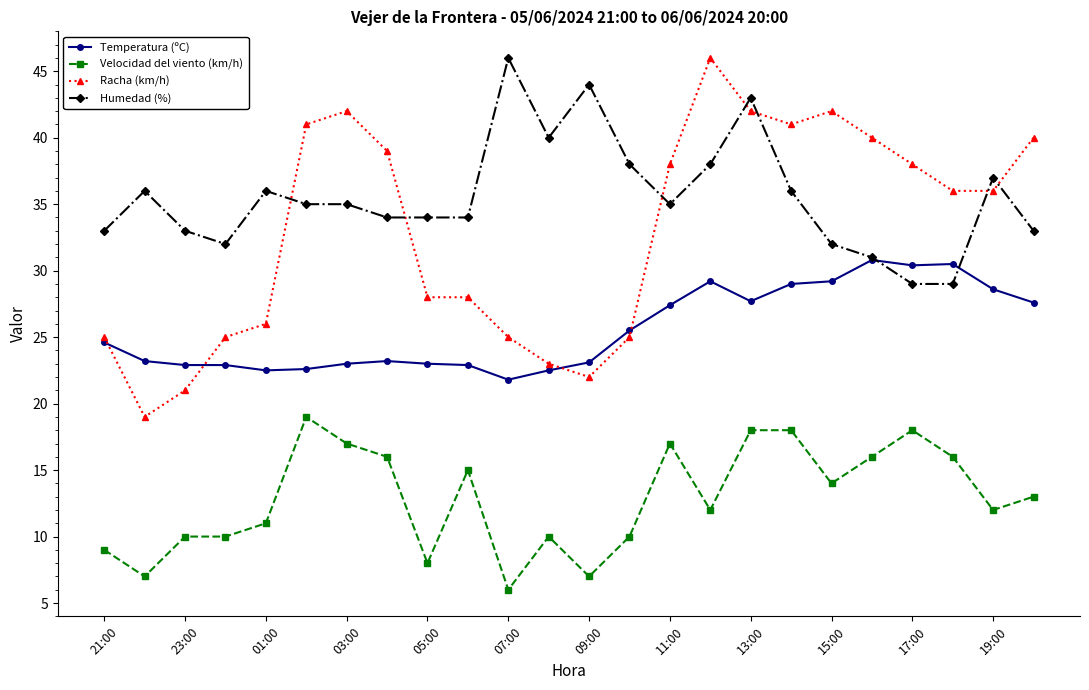

True or false: Humedad (%) has more than 1 points higher than both neighbors.

True